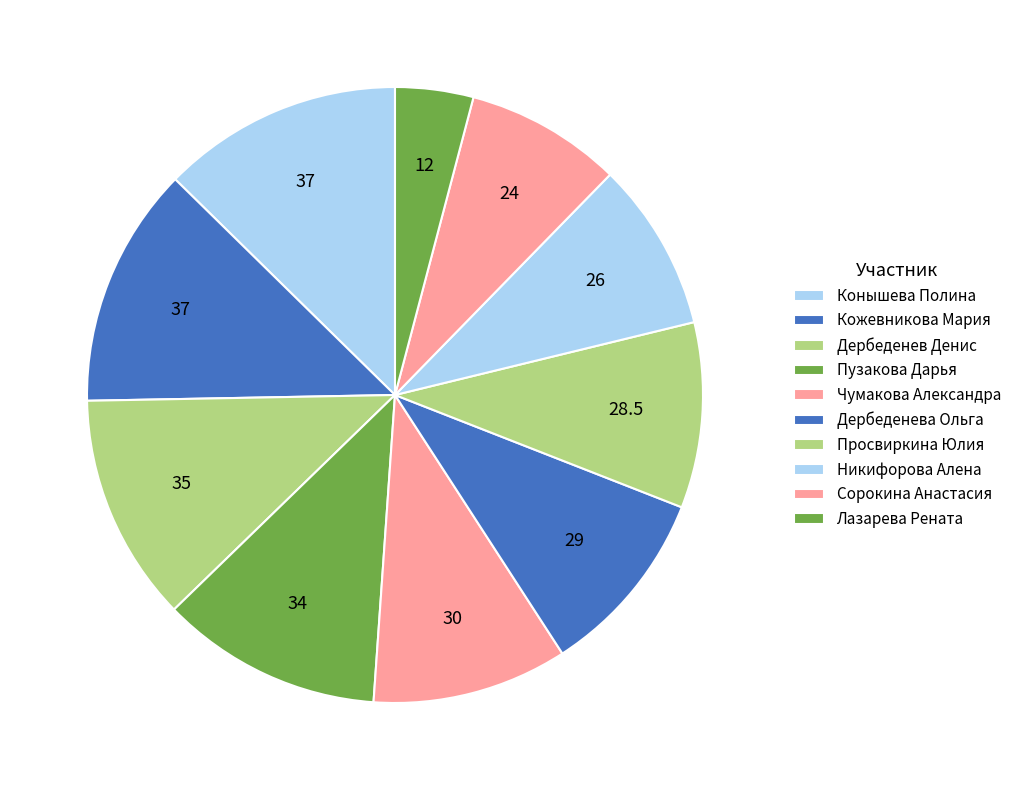

Combined, do Кожевникова Мария and Чумакова Александра account for over 50%?

No